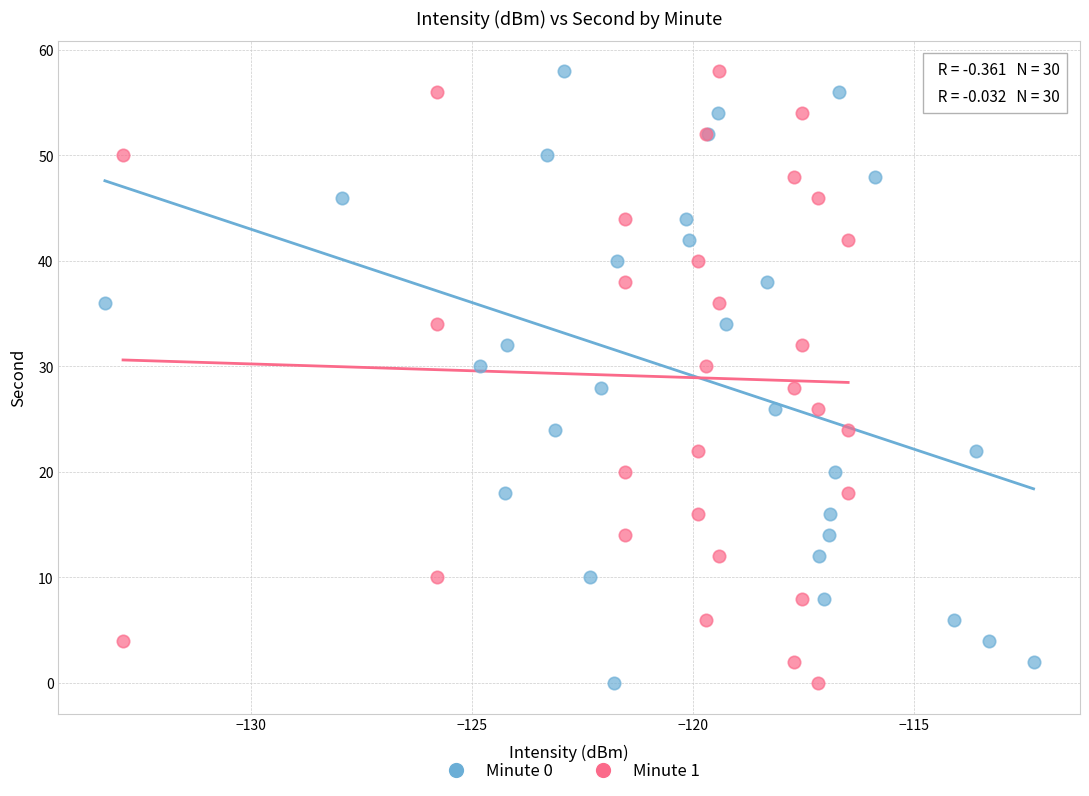

What are all the series names shown in the legend?

Minute 0, Minute 1